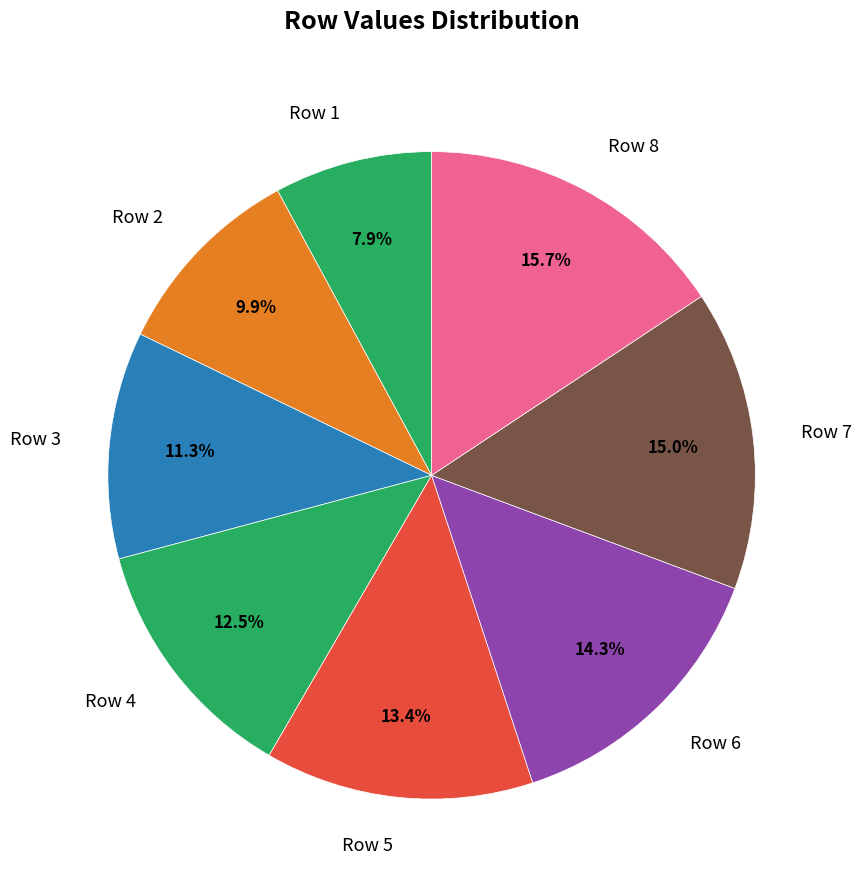

How many slices are in this pie chart?

8